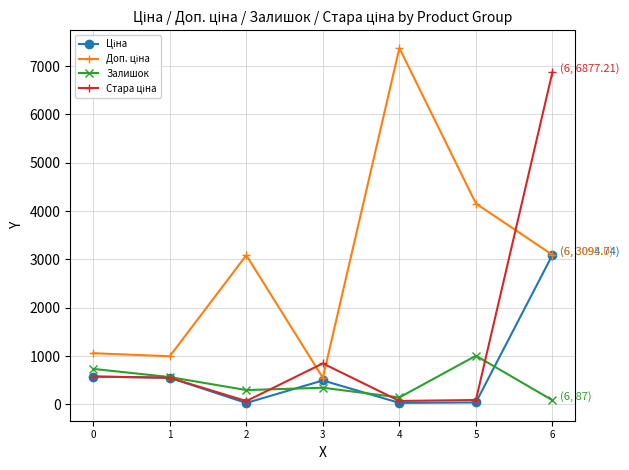

What is the maximum value shown in the chart?

7374.0